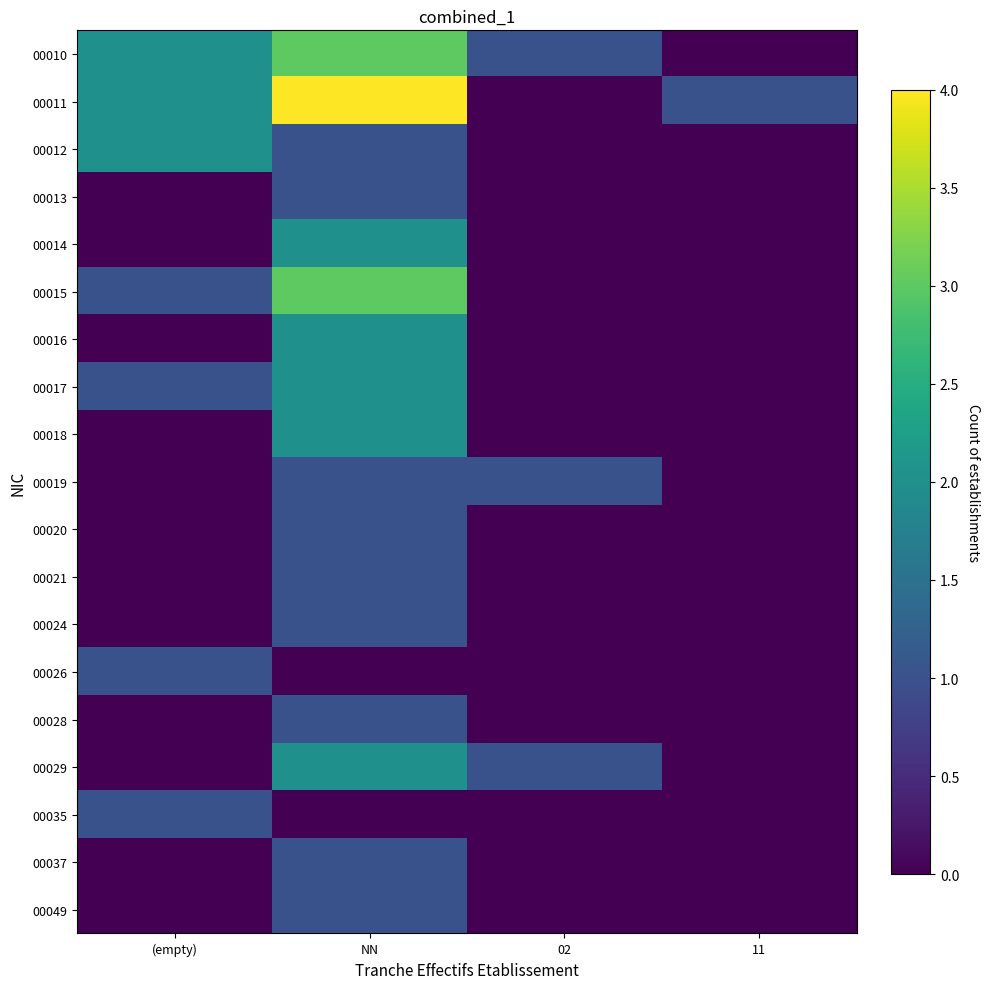

At which category does the chart reach its peak across all series?

NN